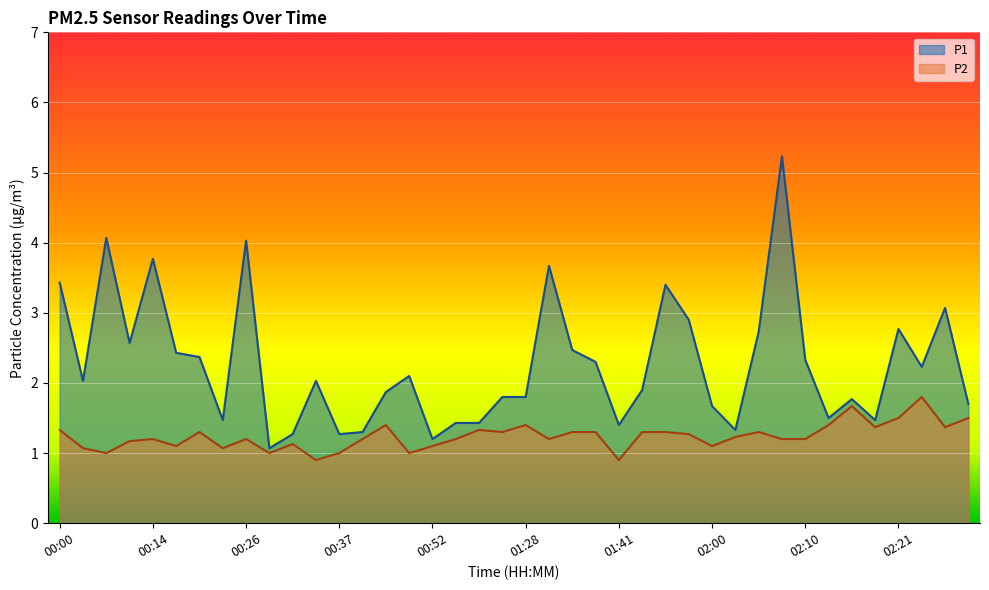

What is the approximate value of P1 at 01:55?

3.4